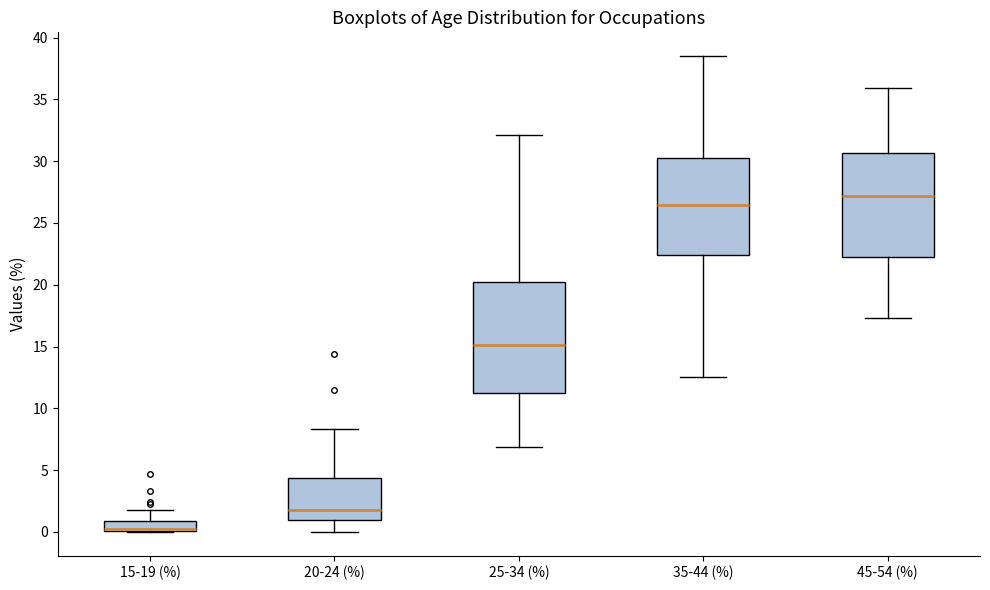

Which box is the tallest, from its lower edge to its upper edge?

25-34 (%)